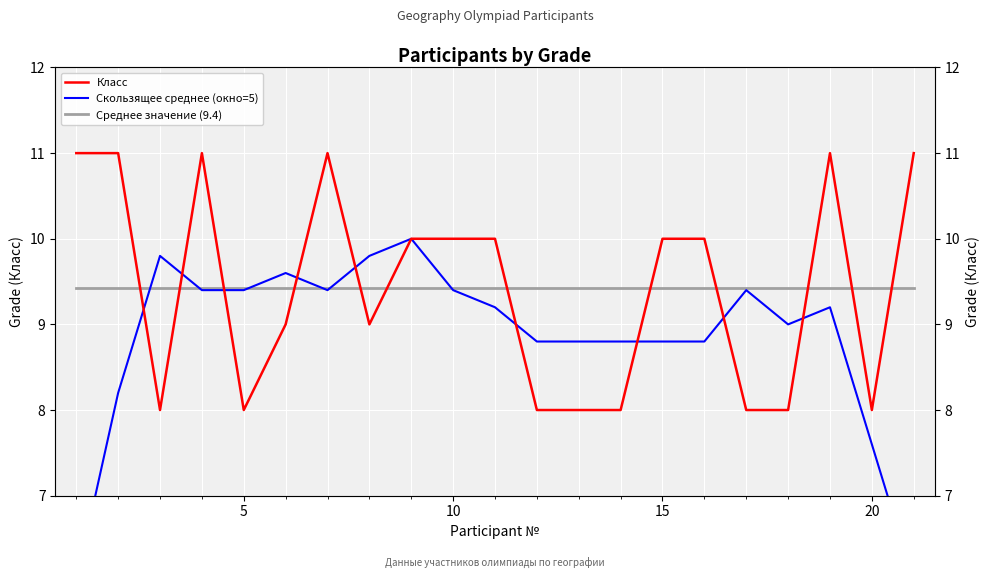

Which series has the largest total across all categories?

Класс